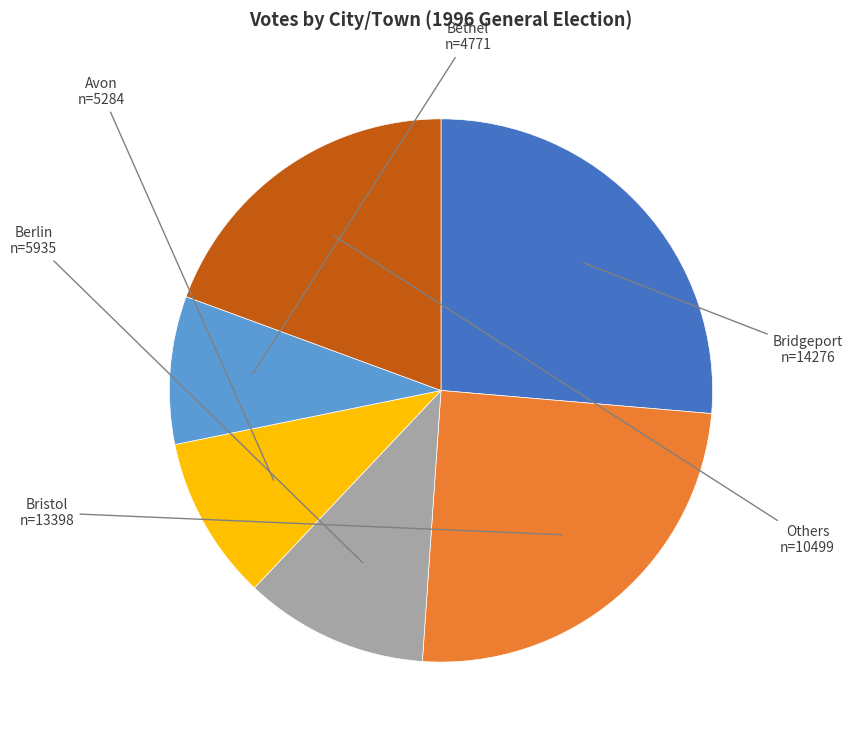

Does any single category account for the majority?

No